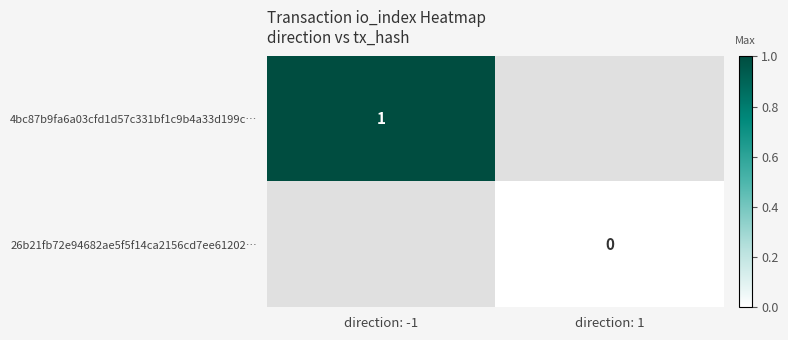

Is the value of 4bc87b9fa6a03cfd1d57c331bf1c9b4a33d199c… at direction: -1 greater than the value of 26b21fb72e94682ae5f5f14ca2156cd7ee61202… at direction: 1?

Yes